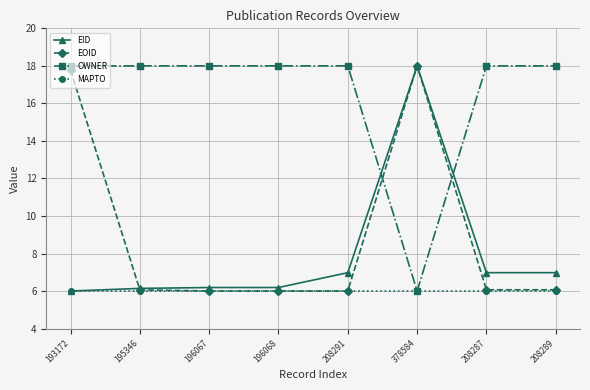

What are all the series names shown in the legend?

EID, EOID, OWNER, MAPTO